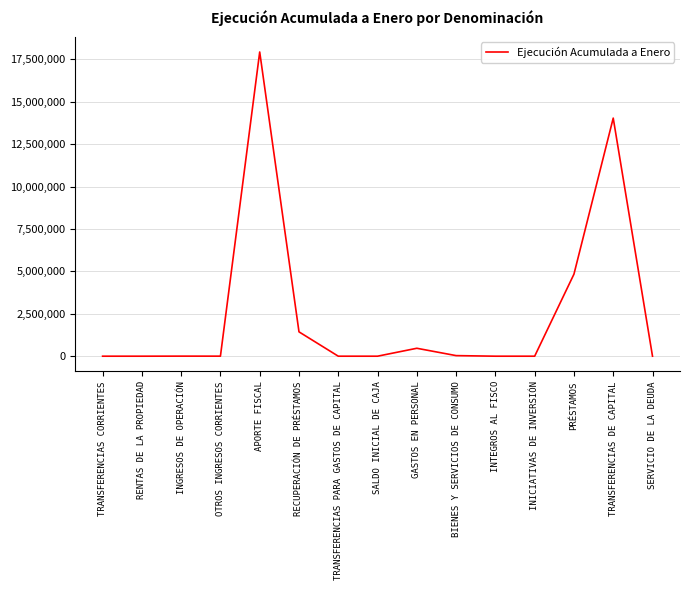

How many values are below 2227?

7